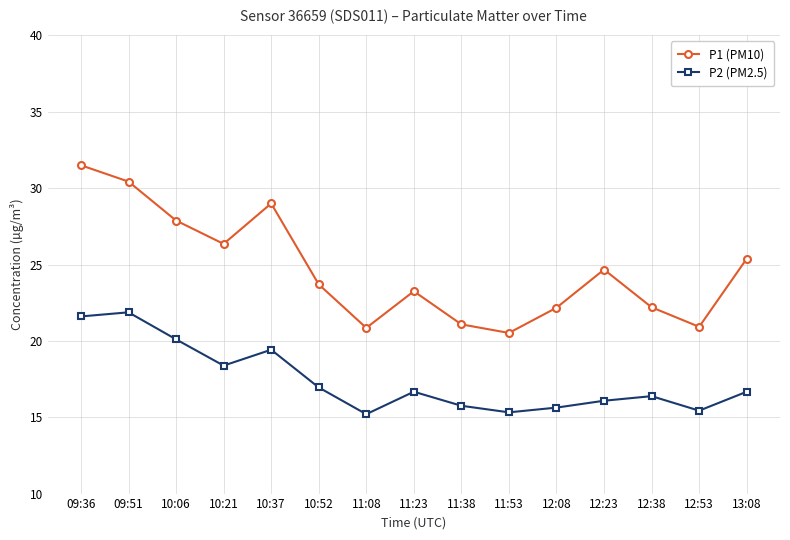

True or false: P1 (PM10) has more than 1 interior local peaks.

True